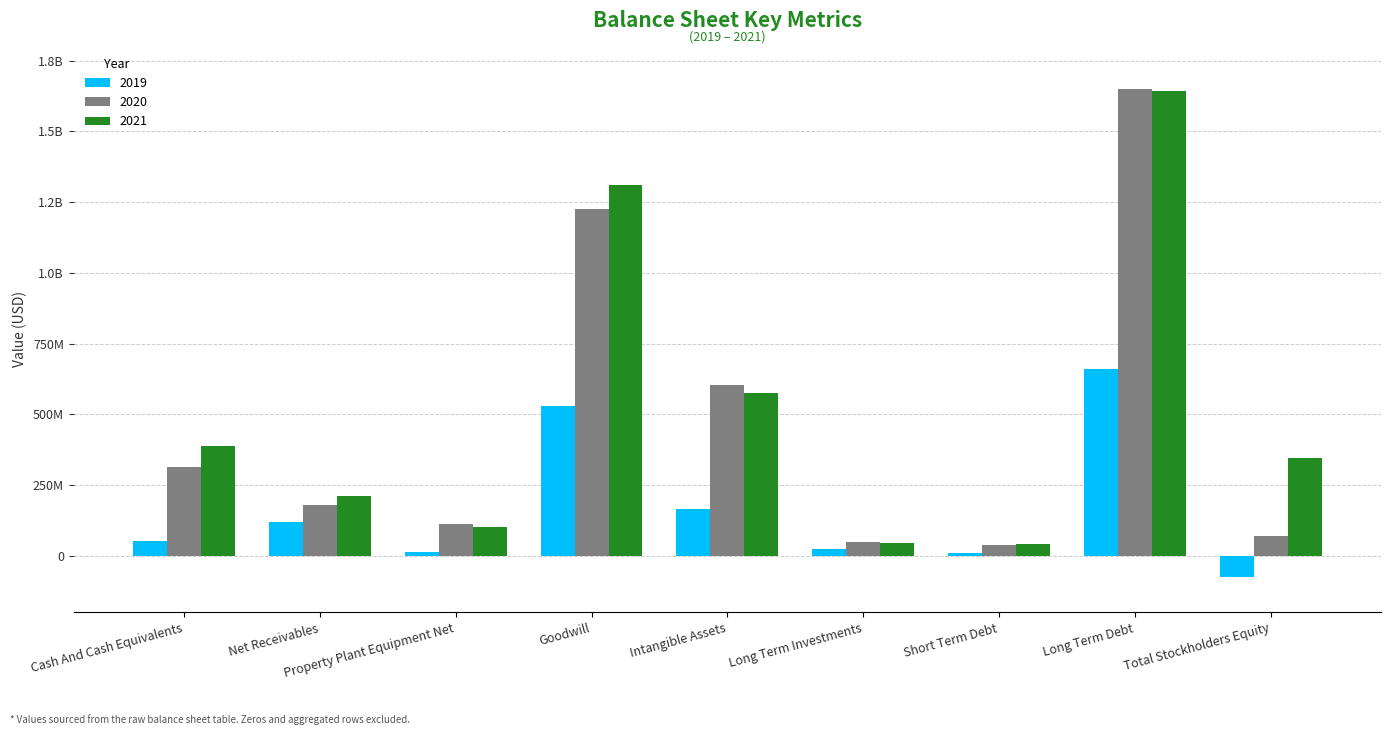

Which category has the lowest value across all series?

Total Stockholders Equity